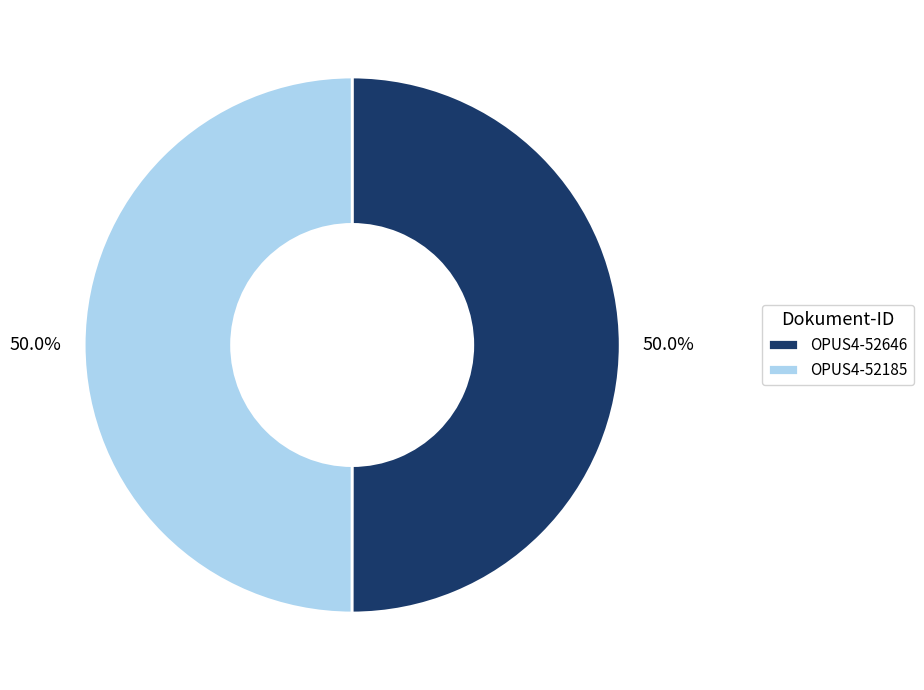

The OPUS4-52185 slice represents 50% of the pie. True or false?

True